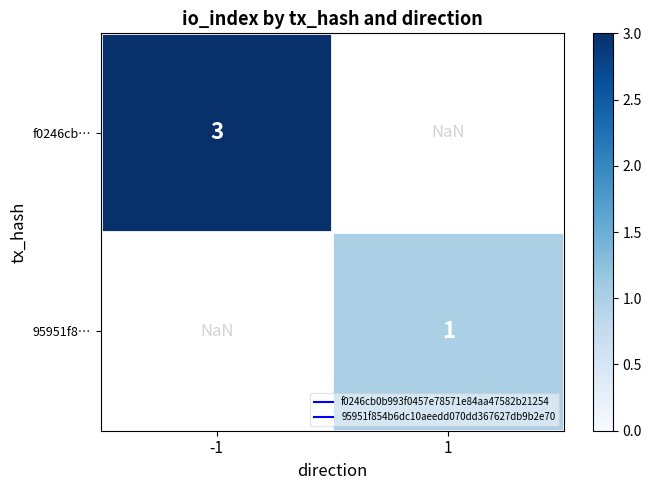

Which category has the highest value in the 95951f8… series?

-1